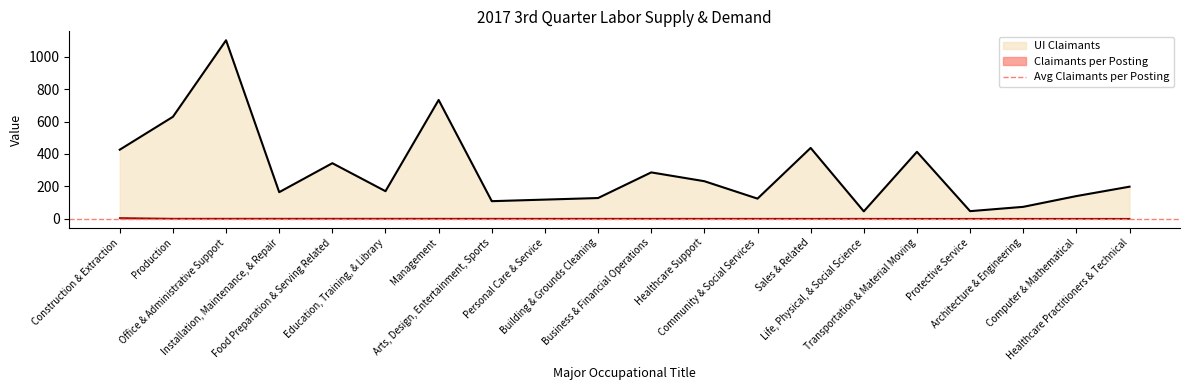

Does the chart display data point markers on the line(s)?

No